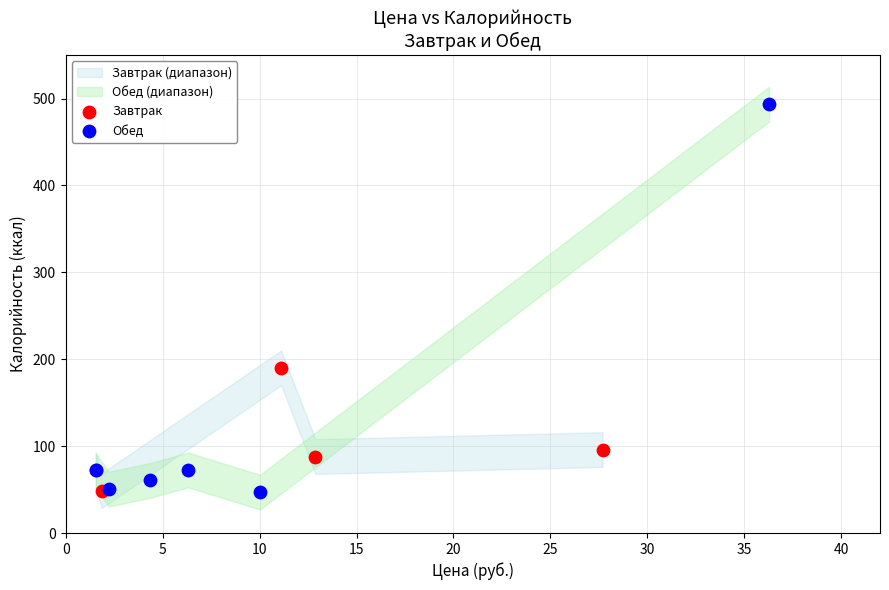

Which series reaches the maximum Y coordinate?

Обед